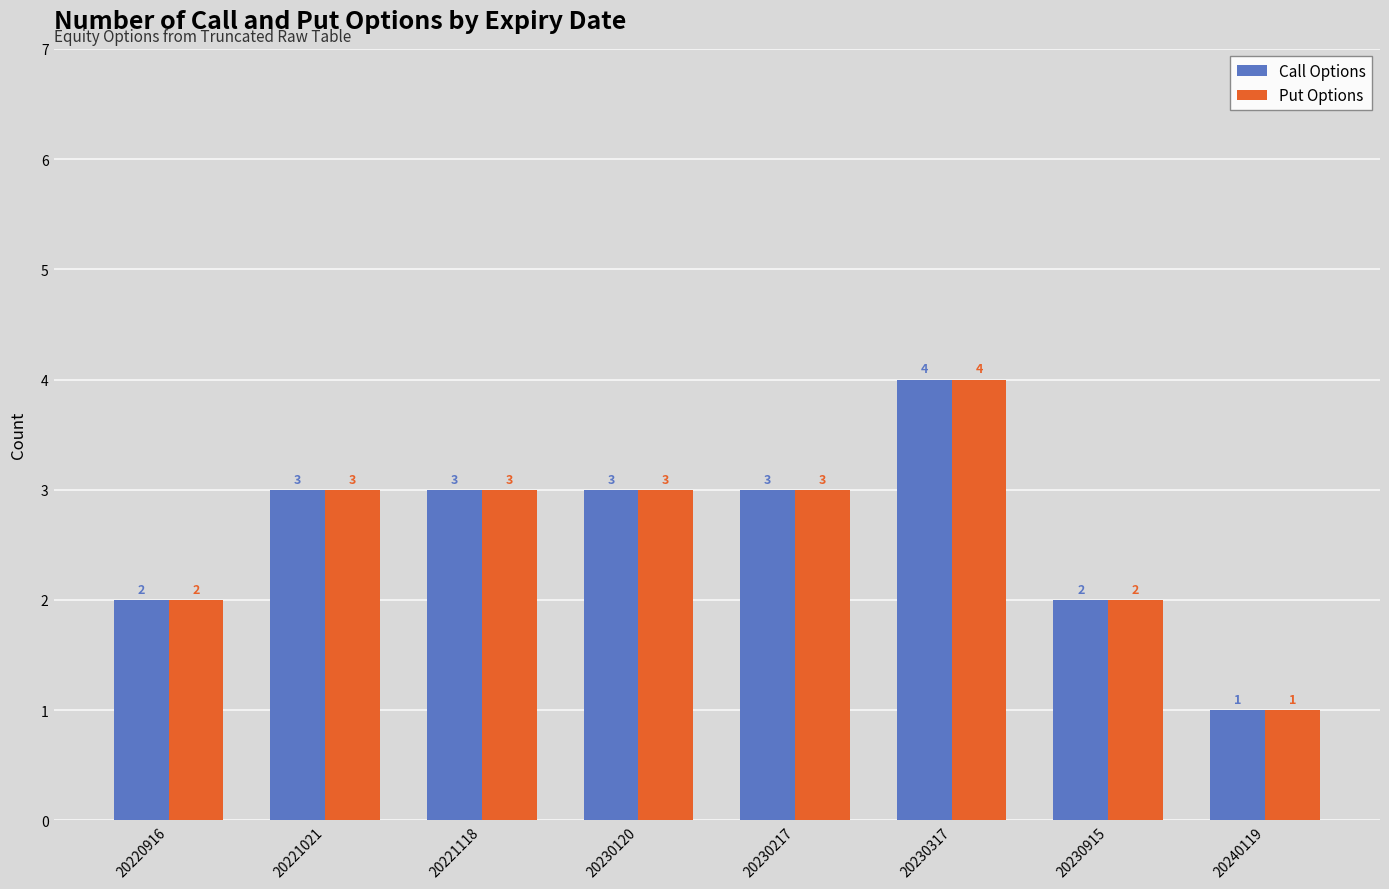

What is the approximate value of Put Options at 20221118?

3